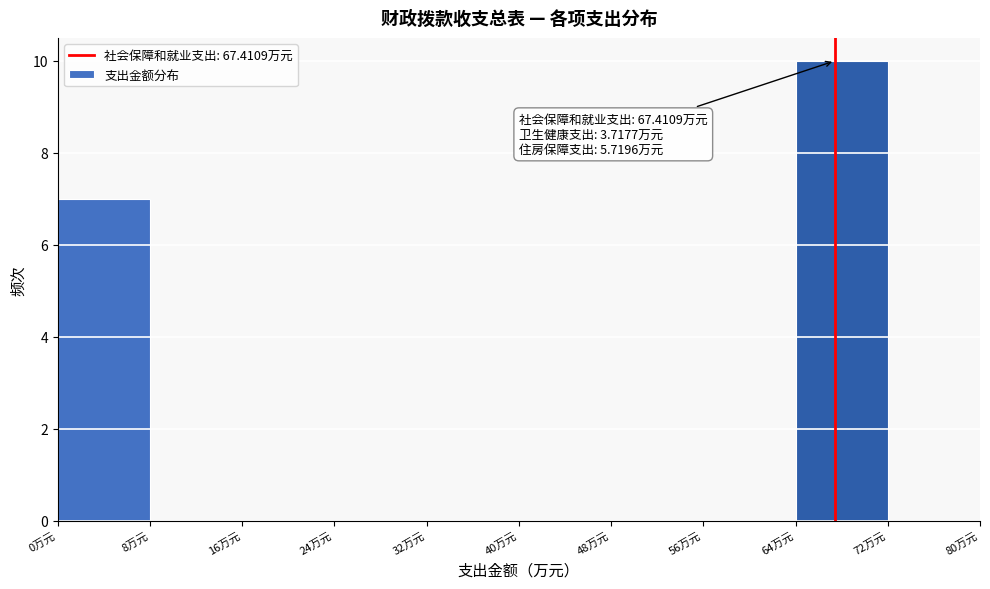

Over which range of the x-axis is the bar tallest?

64 to 72